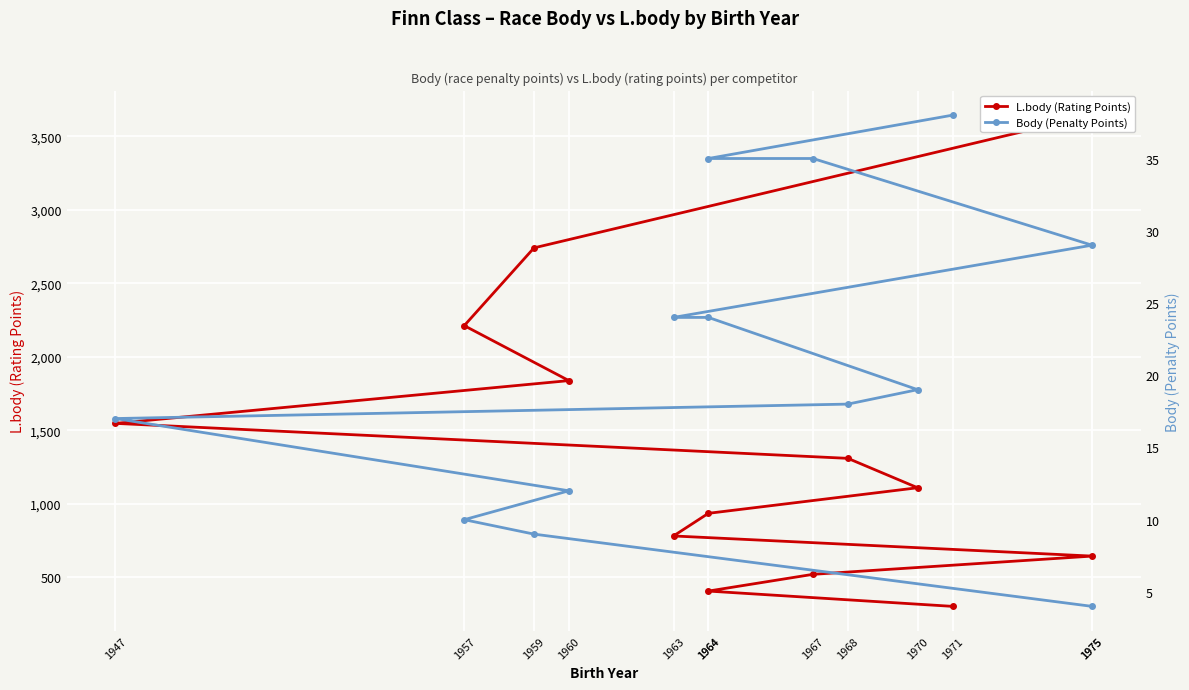

At which label does Body (Penalty Points) reach its peak?

1971